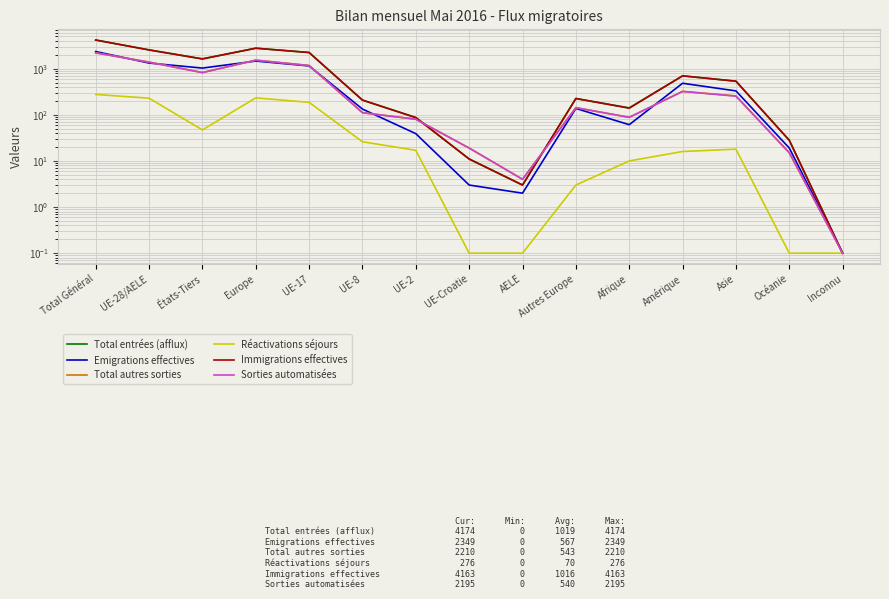

How many lines are shown in the chart?

6